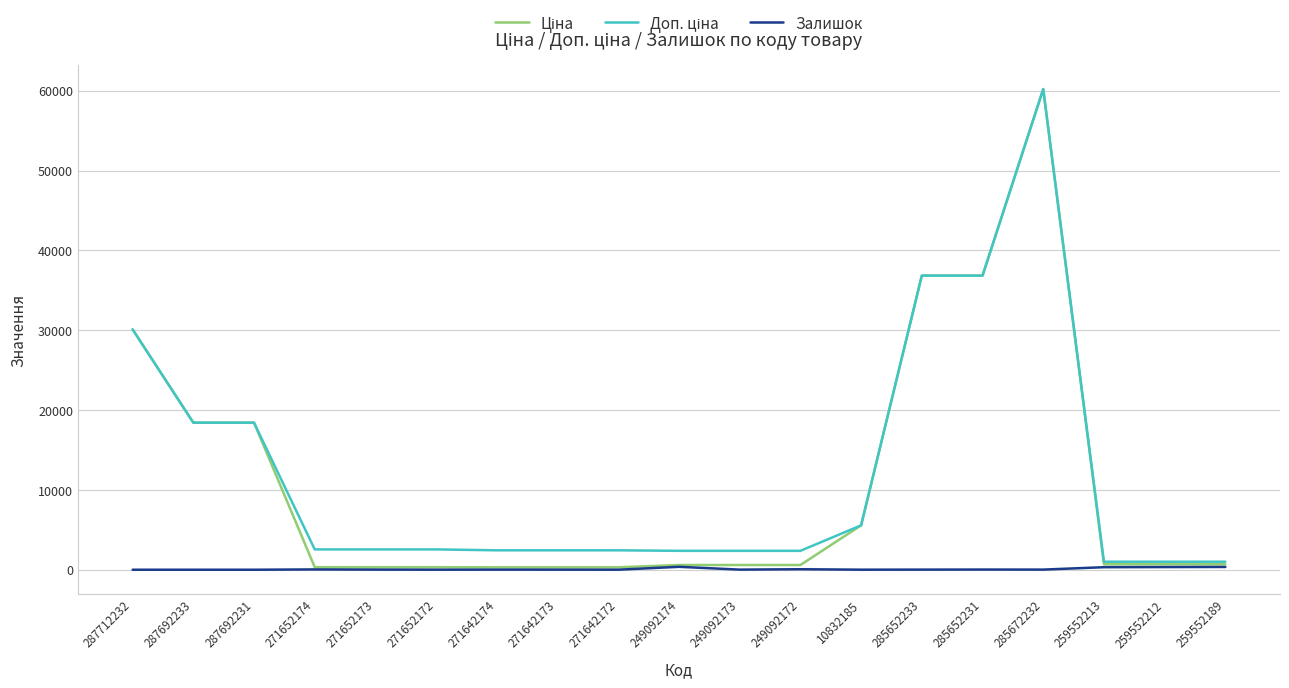

At which category does the chart reach its peak across all series?

285672232